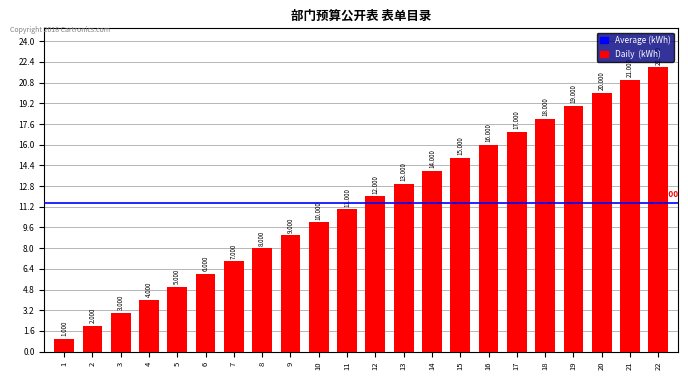

The chart shows a value of 21 at 15. True or false?

False